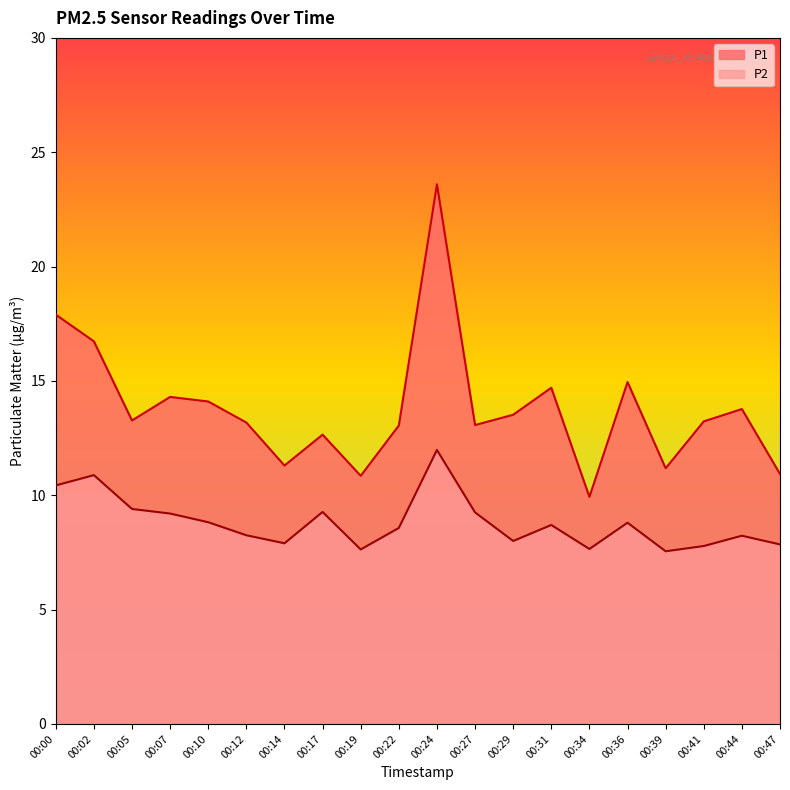

Reading left to right, transcribe all the data shown in this chart.

P1: 00:00=17.9	00:02=16.7	00:05=13.3	00:07=14.3	00:10=14.1	00:12=13.2	00:14=11.3	00:17=12.7	00:19=10.8	00:22=13.1	00:24=23.6	00:27=13.1	00:29=13.5	00:31=14.7	00:34=9.9	00:36=14.9	00:39=11.2	00:41=13.2	00:44=13.8	00:47=10.9
P2: 00:00=10.4	00:02=10.9	00:05=9.4	00:07=9.2	00:10=8.8	00:12=8.2	00:14=7.9	00:17=9.3	00:19=7.6	00:22=8.6	00:24=12.0	00:27=9.2	00:29=8.0	00:31=8.7	00:34=7.7	00:36=8.8	00:39=7.5	00:41=7.8	00:44=8.2	00:47=7.8